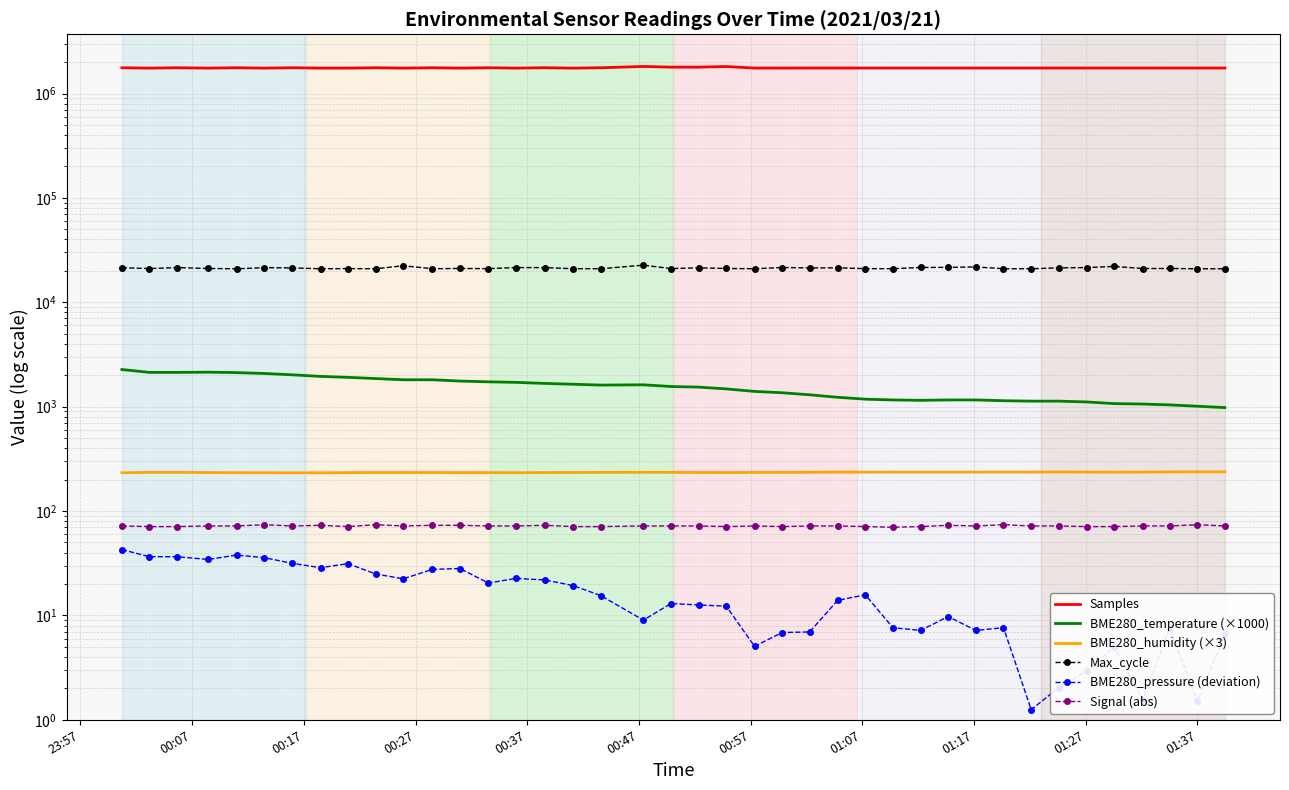

How many lines are shown in the chart?

6